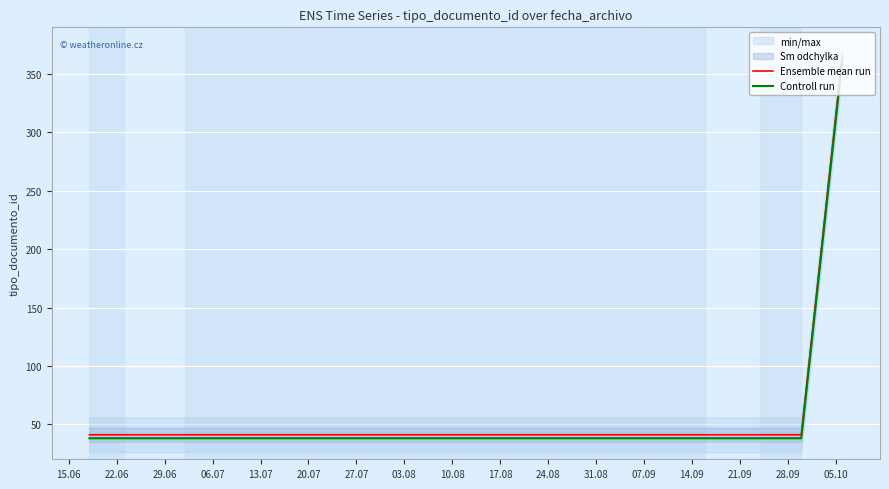

True or false: Controll run has more than 2 interior local peaks.

False